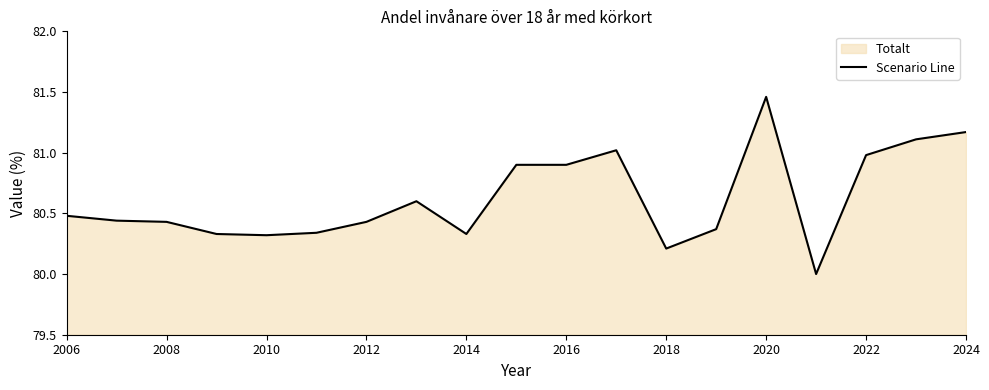

Count the number of categories in the chart.

19